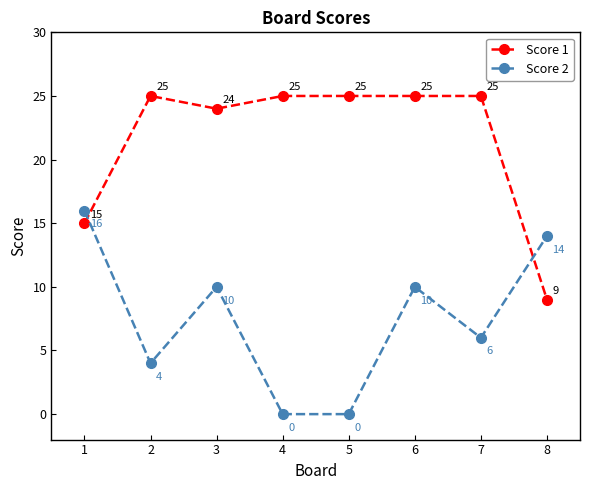

True or false: Score 1 and Score 2 intersect in this chart.

True